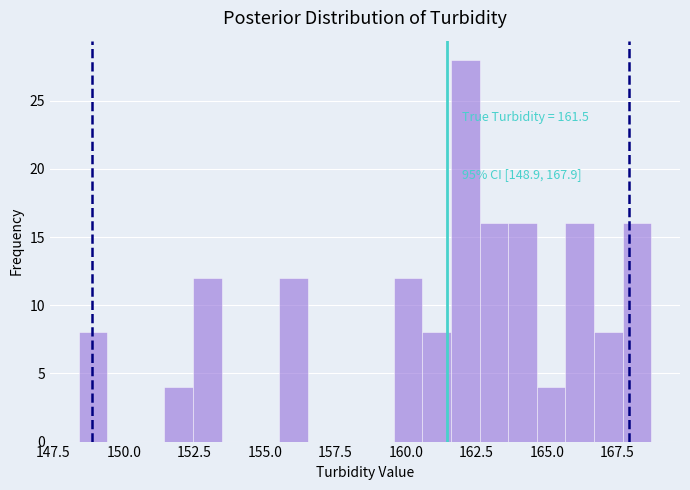

Read against the x-axis, roughly where is the centre of the tallest bar?

162.0